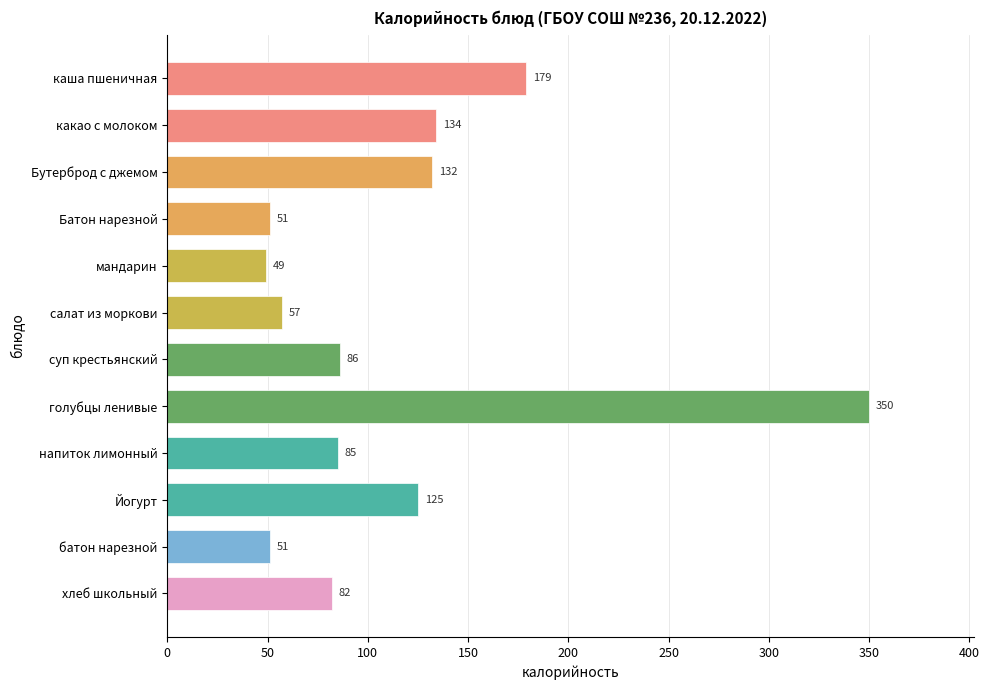

What is the sum of all values?

1381